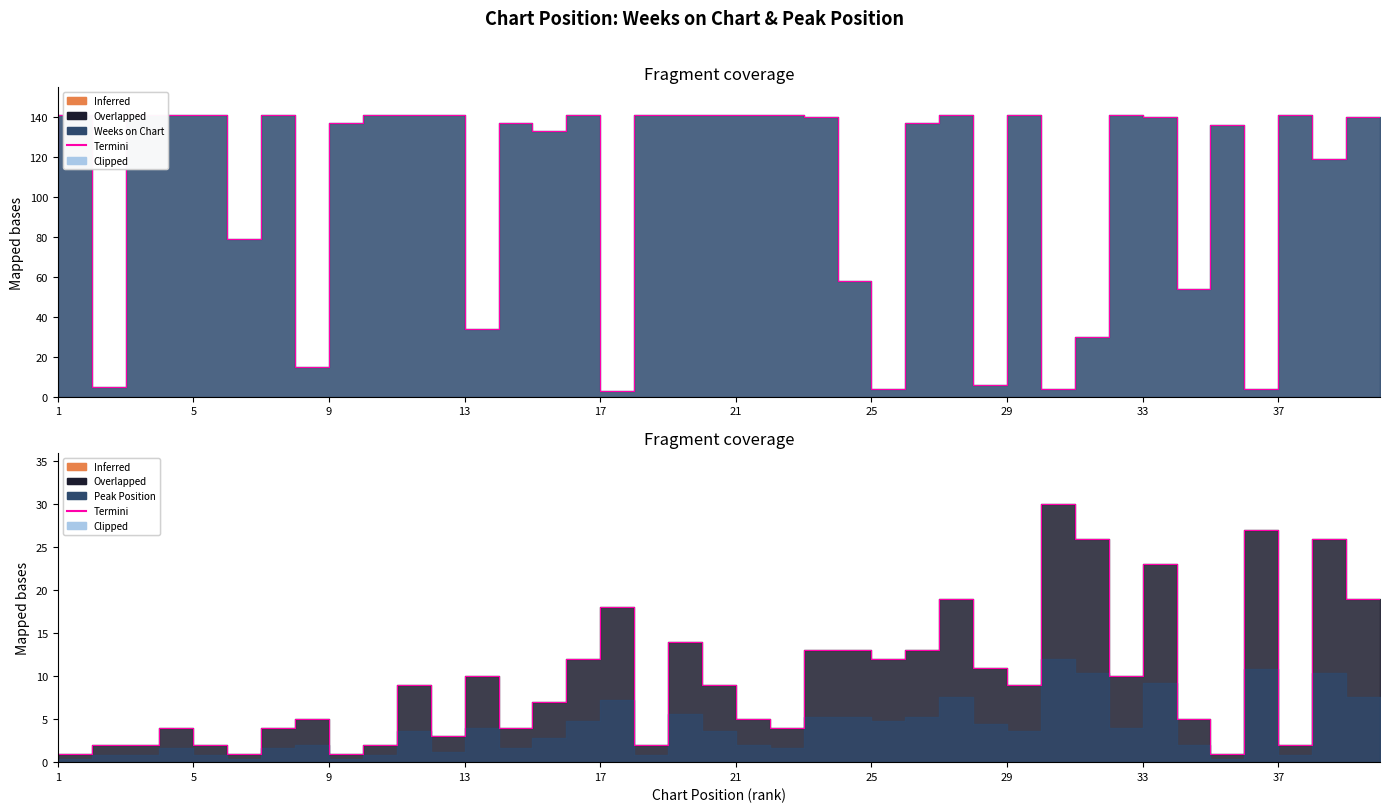

What is the change in value from 32 to 39?

+9